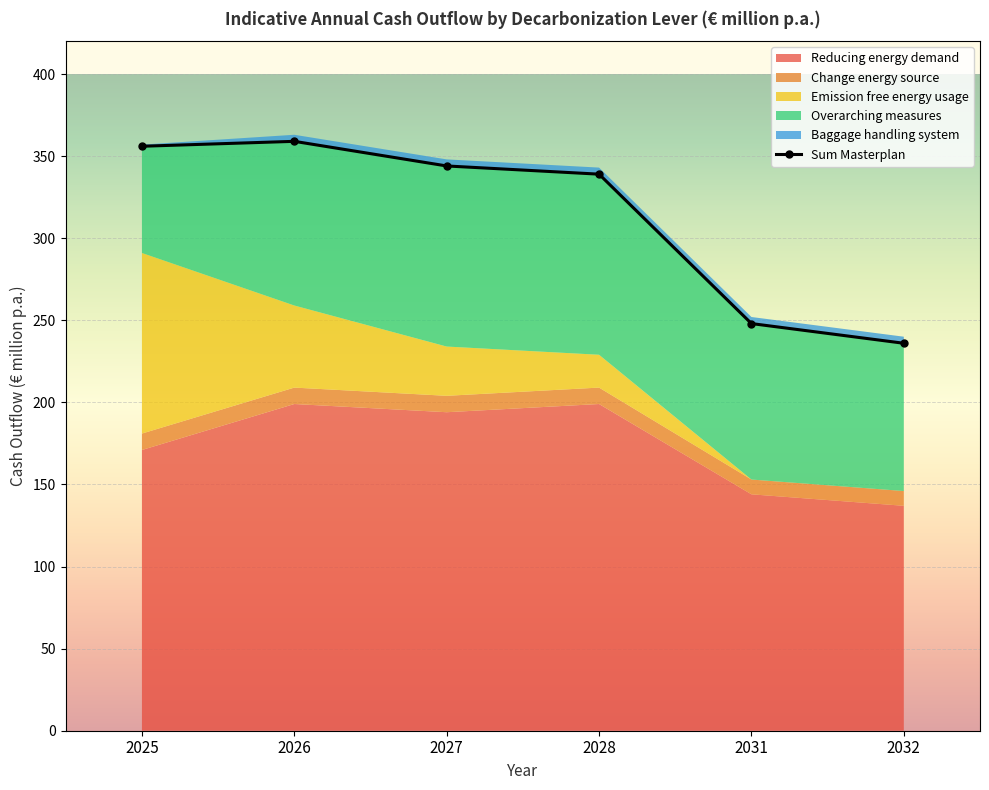

Reading right to left, what are all the values shown in this chart?

Reducing energy demand: 137	144	199	194	199	171
Change energy source: 9	9	10	10	10	10
Emission free energy usage: 0	0	20	30	50	110
Overarching measures: 90	95	110	110	100	65
Baggage handling system: 4	4	4	4	4	1
Sum Masterplan: 236	248	339	344	359	356